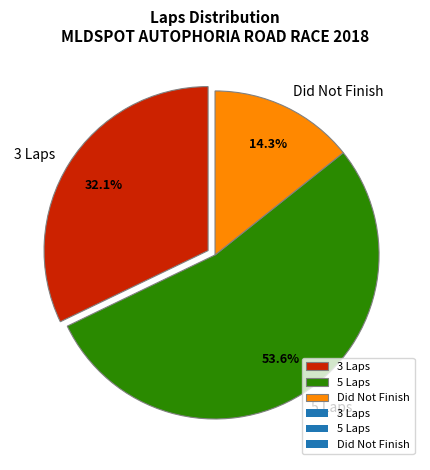

Combined, what portion of the pie is 3 Laps and Did Not Finish?

46.4%